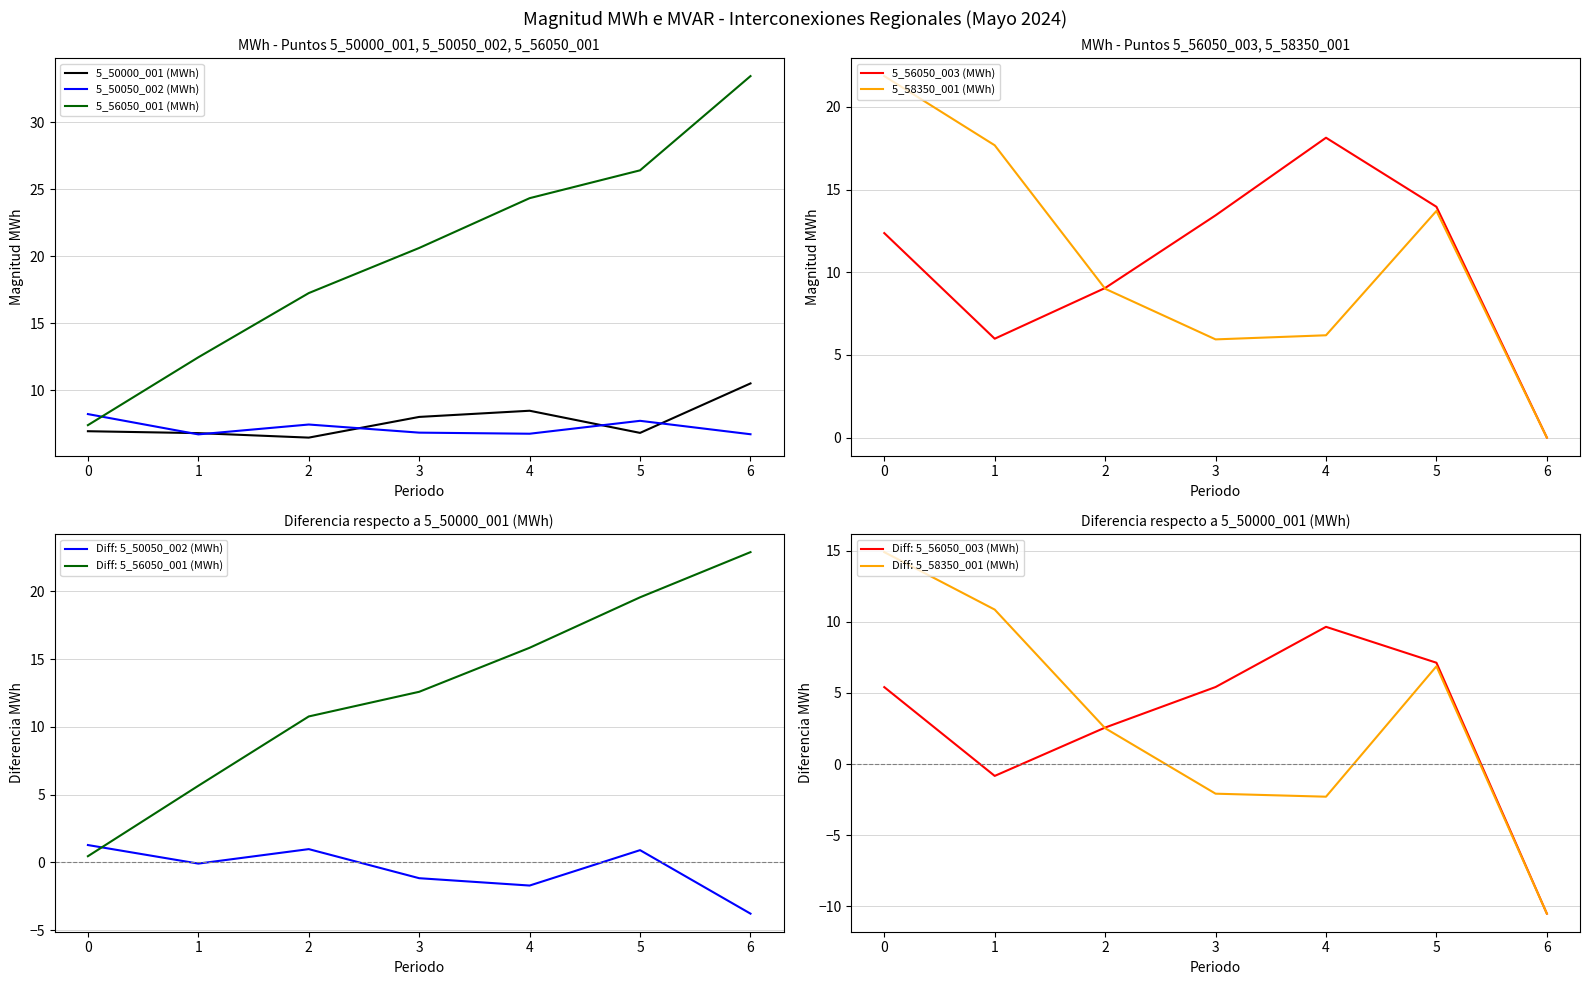

At which label does 5_56050_001 (MWh) first exceed 20?

3